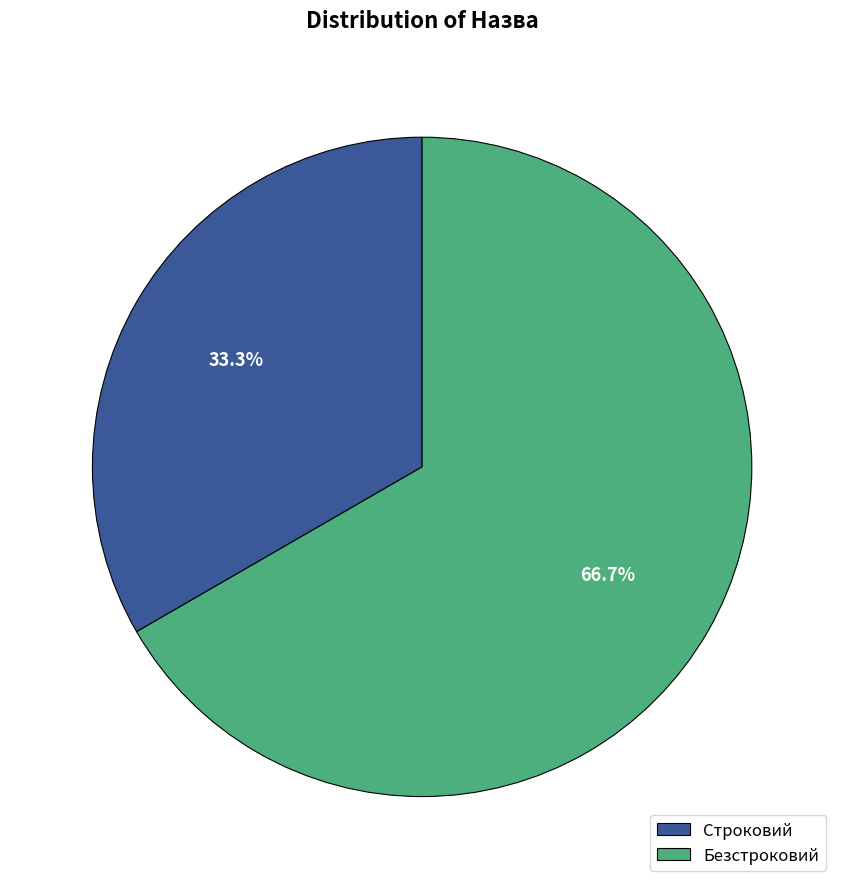

What percentage is NOT represented by Строковий?

66.7%